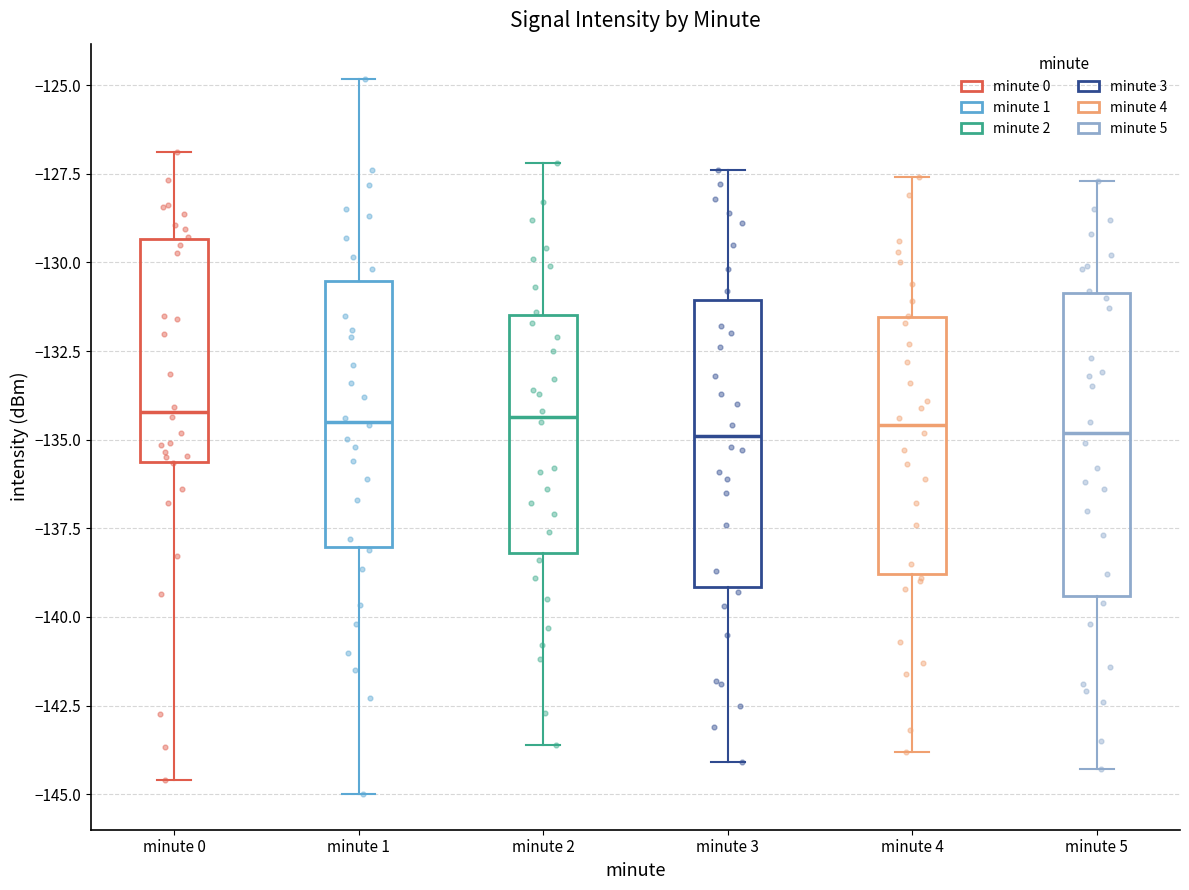

Reading left to right, read every box against the y-axis: the position of its median line, the range the box covers, and the ends of its whiskers. The values are not printed on the chart, so give them approximately, as read against the axis.

minute 0: median -134.0, box -135.5 to -129.5, whiskers -144.5 to -127.0
minute 1: median -134.5, box -138.0 to -130.5, whiskers -145.0 to -125.0
minute 2: median -134.5, box -138.0 to -131.5, whiskers -143.5 to -127.0
minute 3: median -135.0, box -139.0 to -131.0, whiskers -144.0 to -127.5
minute 4: median -134.5, box -139.0 to -131.5, whiskers -144.0 to -127.5
minute 5: median -135.0, box -139.5 to -131.0, whiskers -144.5 to -127.5